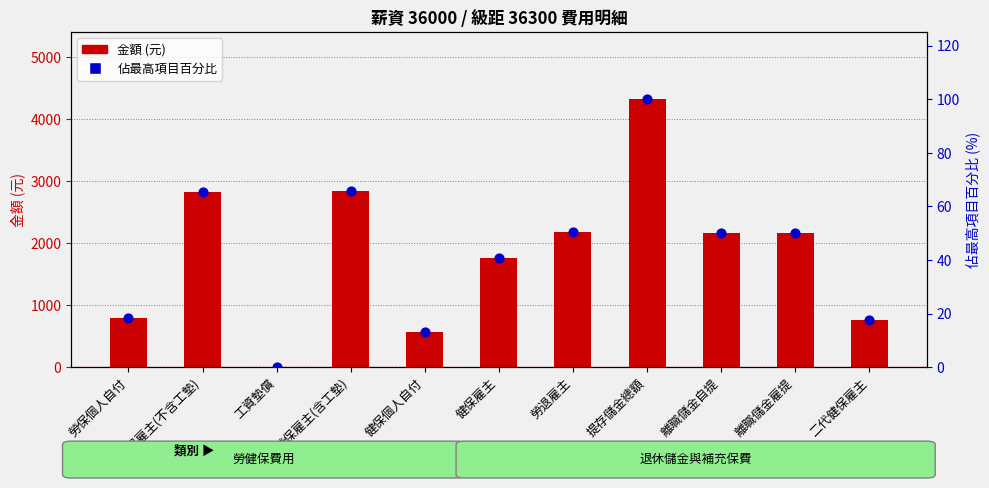

What is the total value across all series at 勞退雇主?

2228.4